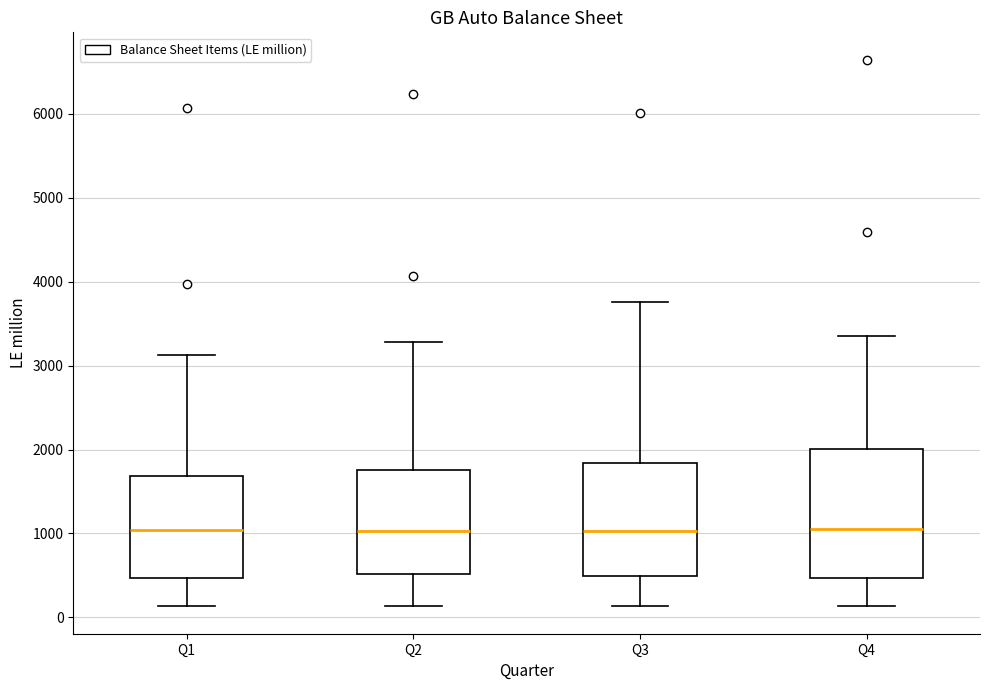

Where does the median line of the box for Q1 sit on the y-axis? The values are not printed on the chart, so give them approximately, as read against the axis.

1000